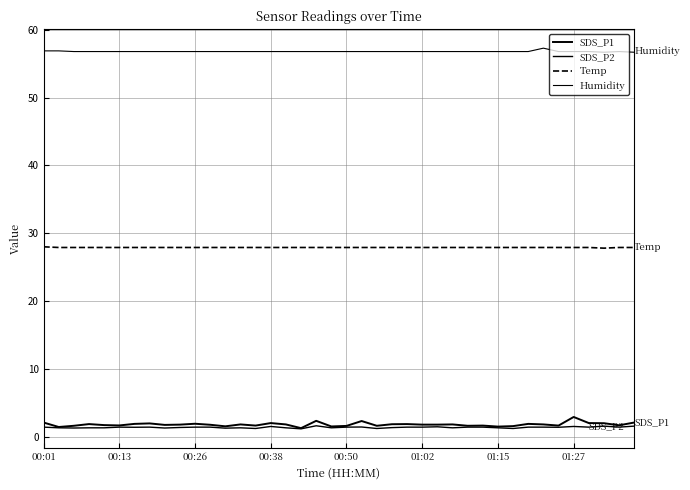

Reading left to right, extract all data points from this chart.

SDS_P1: 2.1	1.4	1.6	1.9	1.7	1.6	1.9	1.9	1.7	1.8	1.9	1.8	1.5	1.8	1.6	2.0	1.8	1.2	2.3	1.5	1.6	2.3	1.6	1.8	1.9	1.8	1.8	1.8	1.6	1.6	1.5	1.6	1.9	1.8	1.6	2.9	2.0	2.0	1.7	2.1
SDS_P2: 1.4	1.3	1.3	1.3	1.3	1.4	1.4	1.4	1.3	1.4	1.4	1.4	1.2	1.3	1.2	1.5	1.3	1.1	1.6	1.3	1.4	1.4	1.2	1.3	1.4	1.4	1.4	1.3	1.4	1.4	1.3	1.2	1.4	1.4	1.4	1.5	1.4	1.6	1.4	1.6
Temp: 28.0	27.9	27.9	27.9	27.9	27.9	27.9	27.9	27.9	27.9	27.9	27.9	27.9	27.9	27.9	27.9	27.9	27.9	27.9	27.9	27.9	27.9	27.9	27.9	27.9	27.9	27.9	27.9	27.9	27.9	27.9	27.9	27.9	27.9	27.9	27.9	27.9	27.8	27.9	27.9
Humidity: 56.9	56.9	56.8	56.8	56.8	56.8	56.8	56.8	56.8	56.8	56.8	56.8	56.8	56.8	56.8	56.8	56.8	56.8	56.8	56.8	56.8	56.8	56.8	56.8	56.8	56.8	56.8	56.8	56.8	56.8	56.8	56.8	56.8	57.3	56.8	56.8	56.8	56.7	56.8	56.7